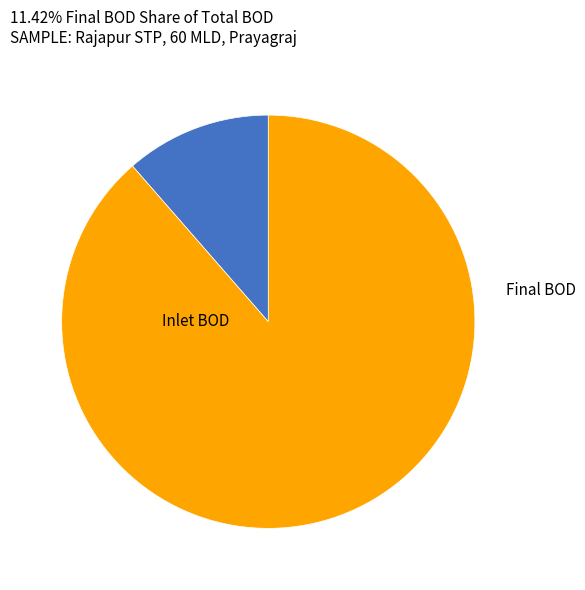

Is there a majority slice in this chart?

Yes